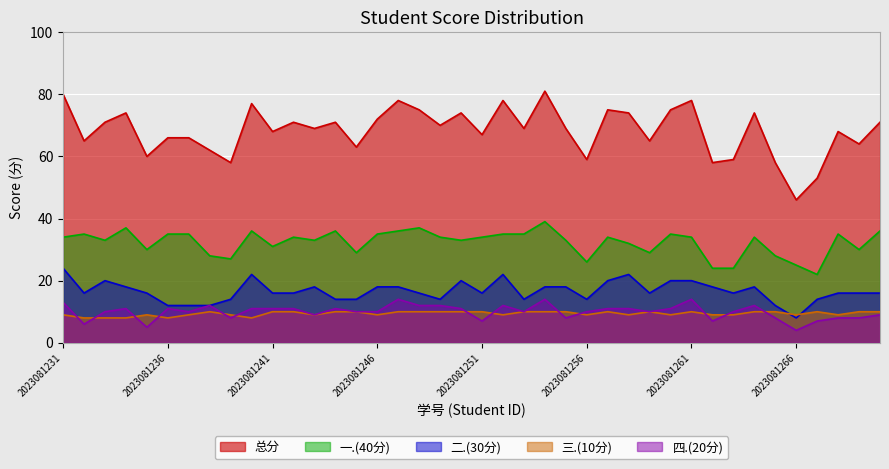

True or false: 三.(10分) has more than 2 points higher than both neighbors.

True